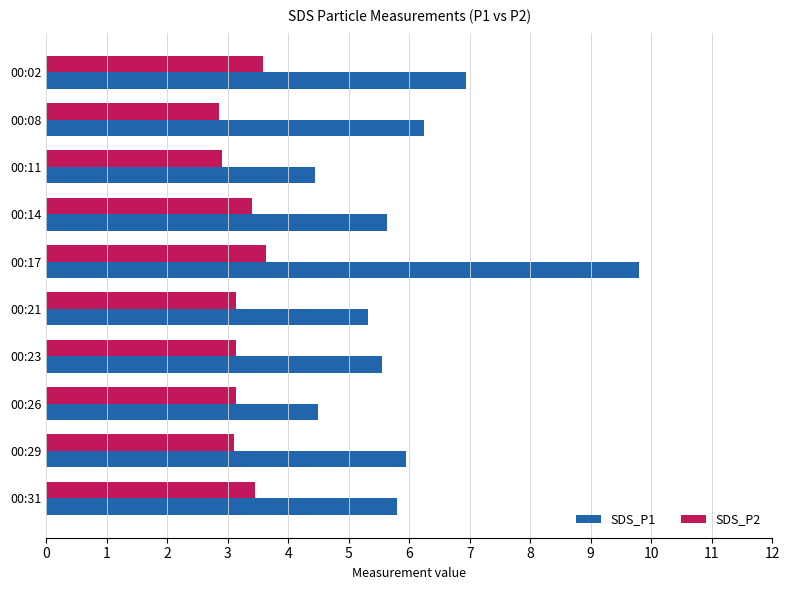

What is the highest value of the SDS_P2 series?

3.6